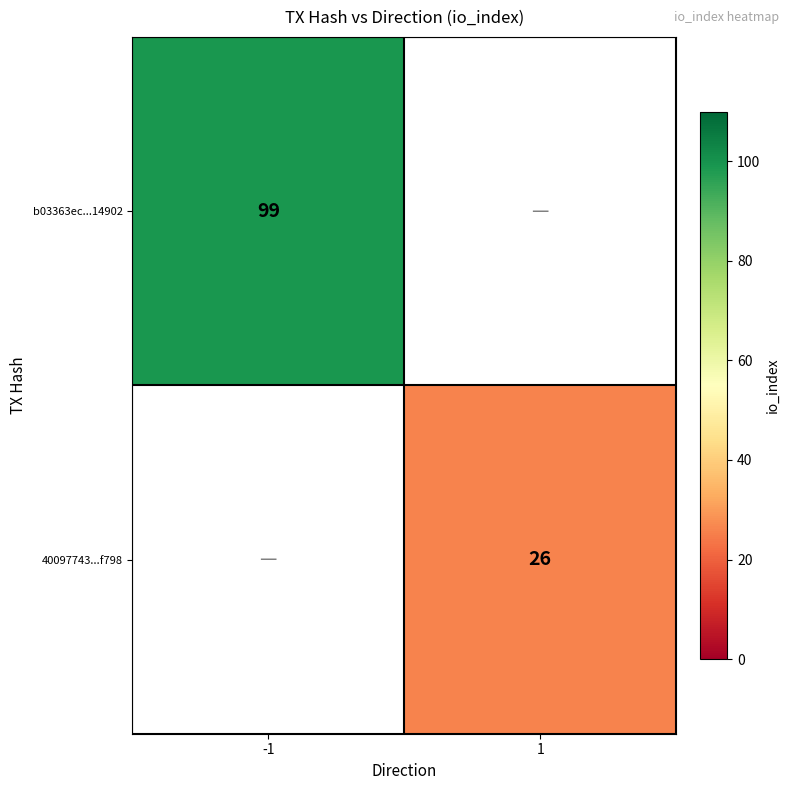

The value of 40097743...f798 at 1 is 26. True or false?

True